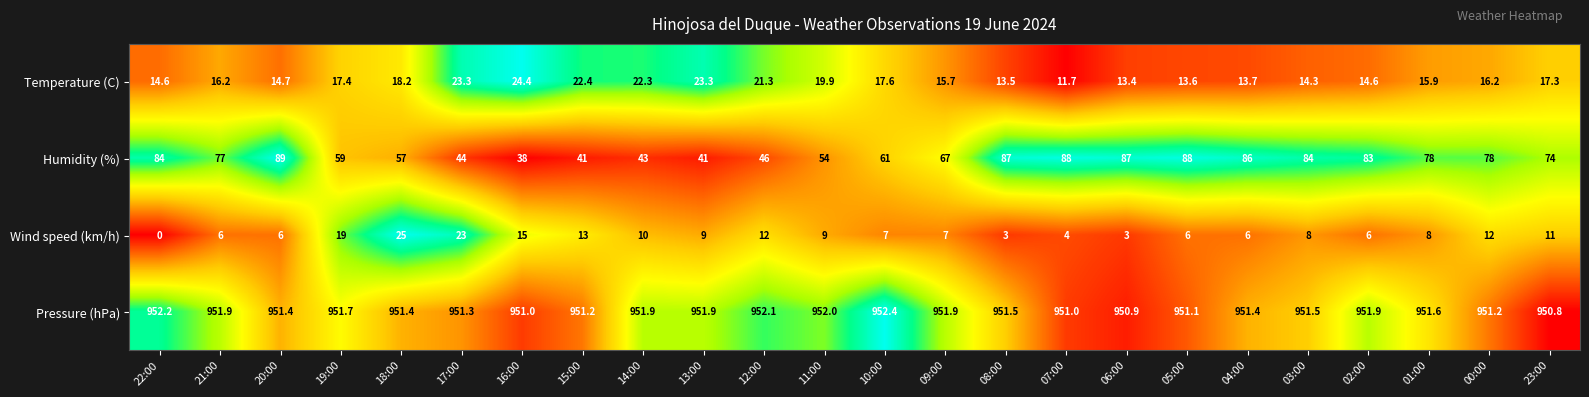

At how many categories does at least one series exceed 0?

24